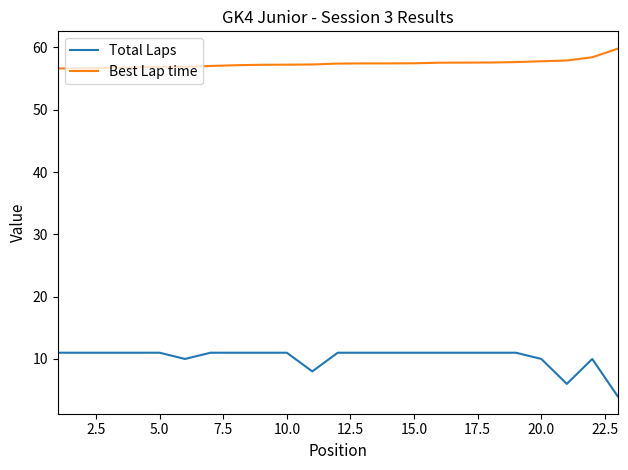

What is the difference between the maximum and minimum values in the Best Lap time series?

3.2